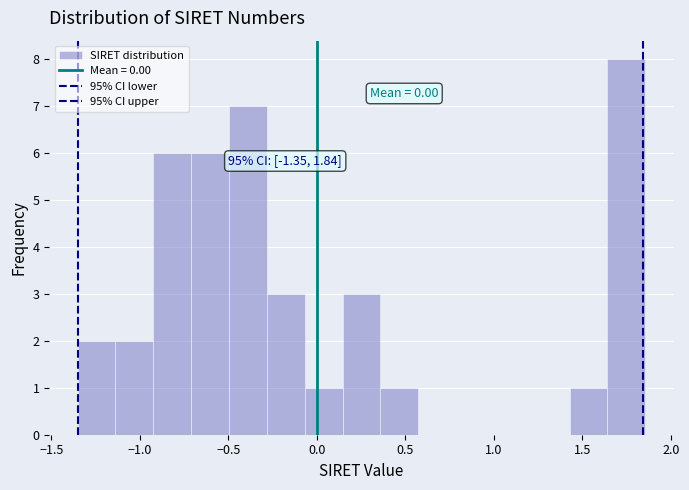

Over which range of the x-axis is the bar tallest?

1.65 to 1.85